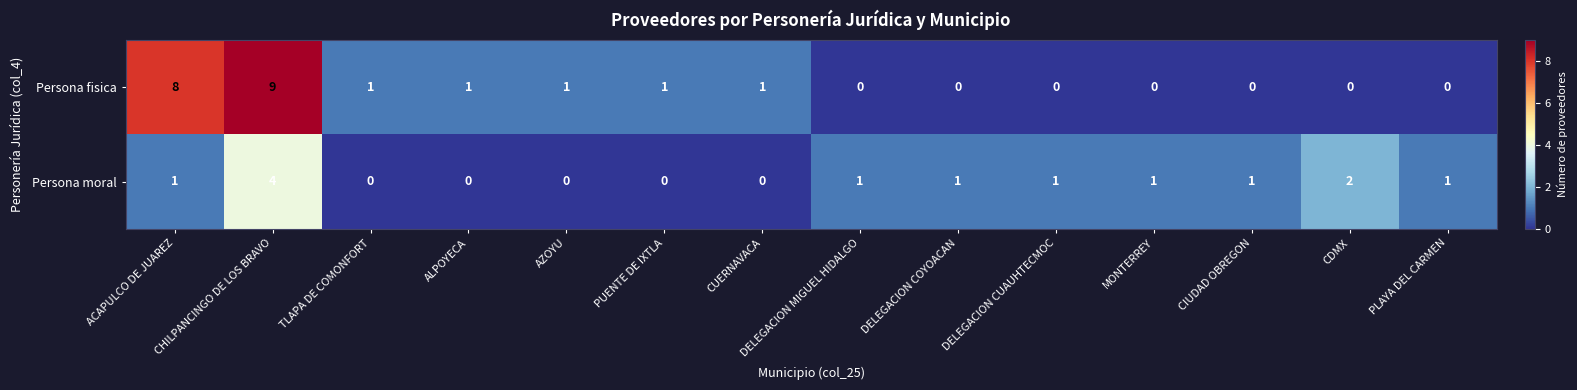

List the series in order of their overall mean, highest first.

Persona fisica, Persona moral